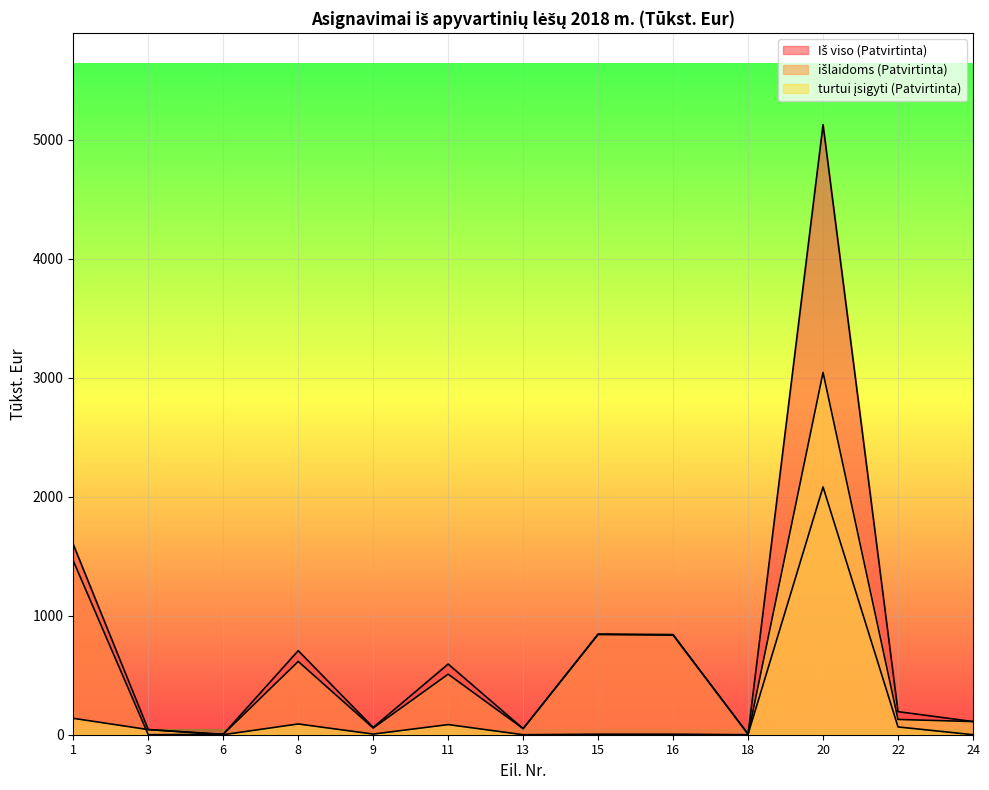

What is the maximum value shown in the chart?

5124.7